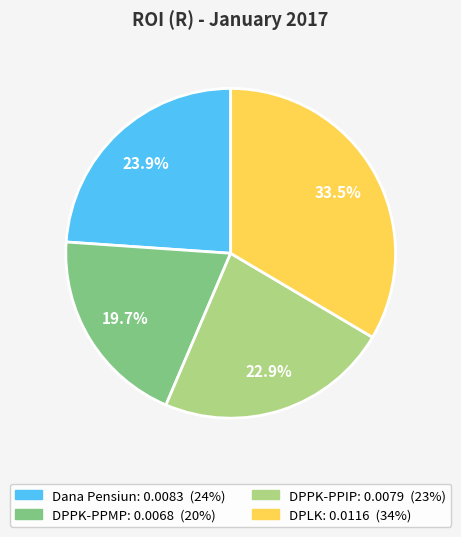

How many segments does this pie chart have?

4